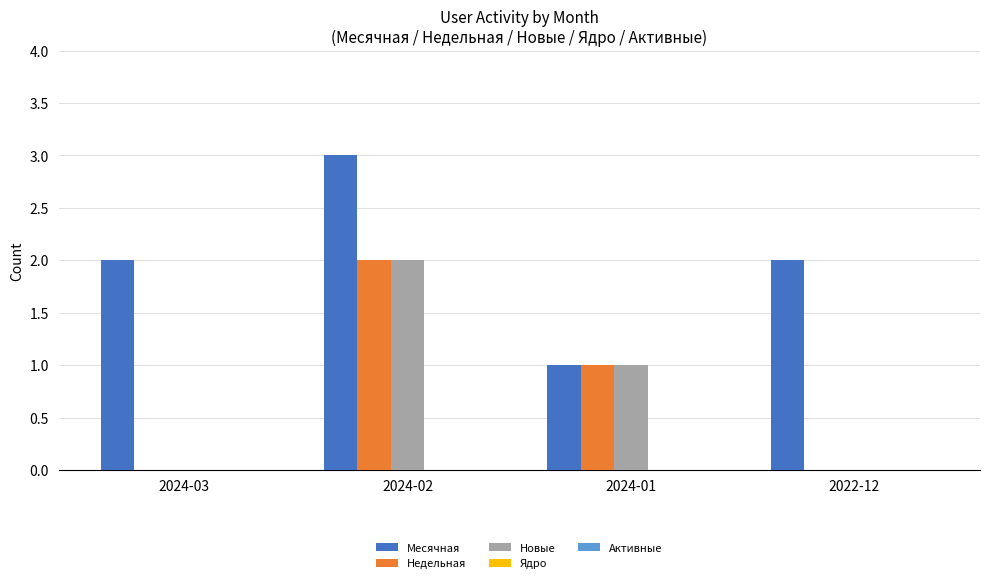

What is the sum of all Недельная values?

3